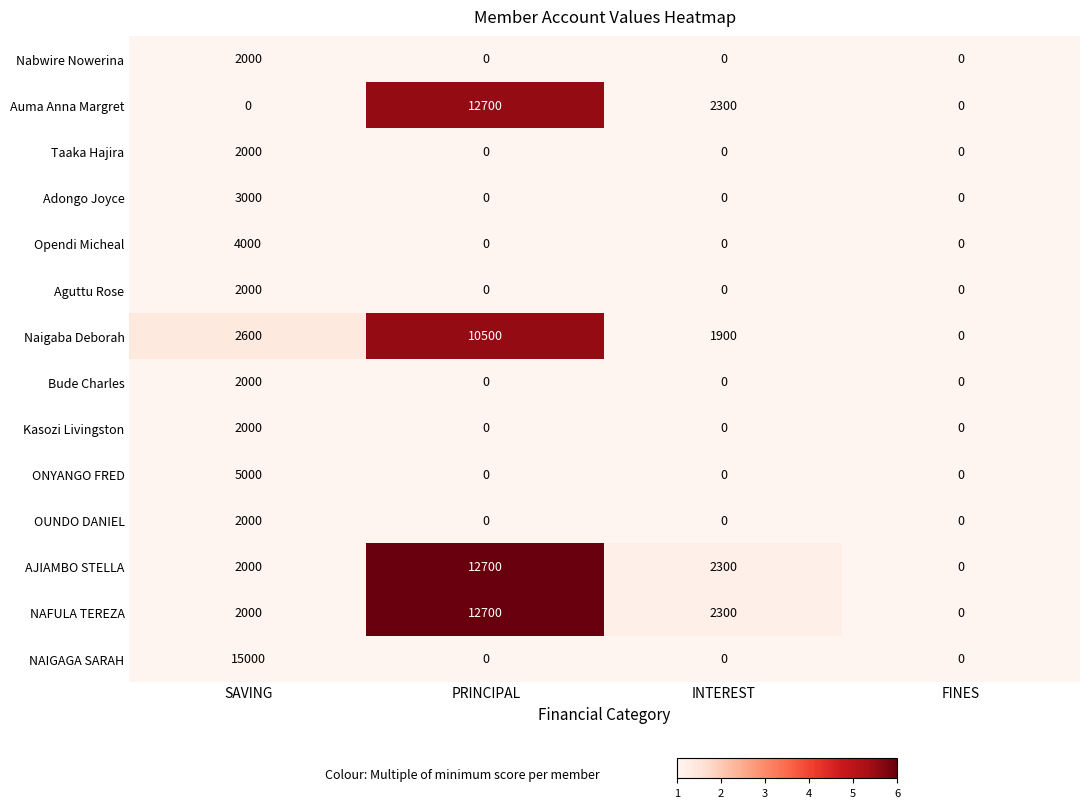

Count the number of data series in this chart.

14